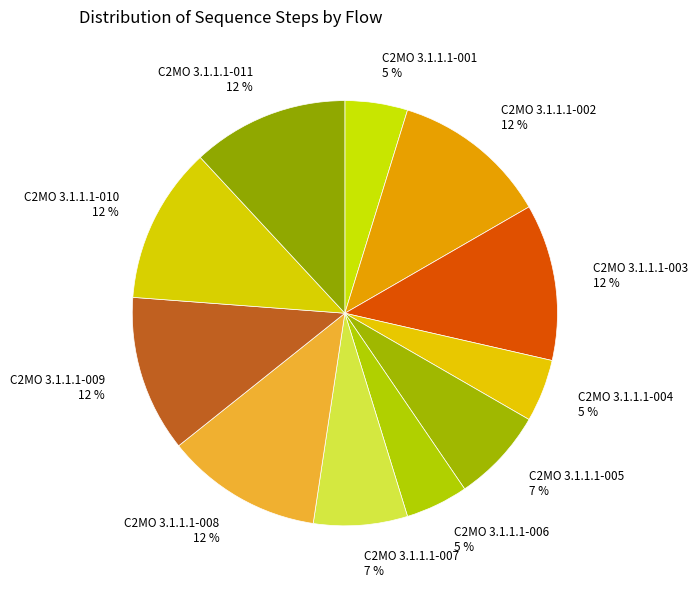

How many slices are in this pie chart?

11